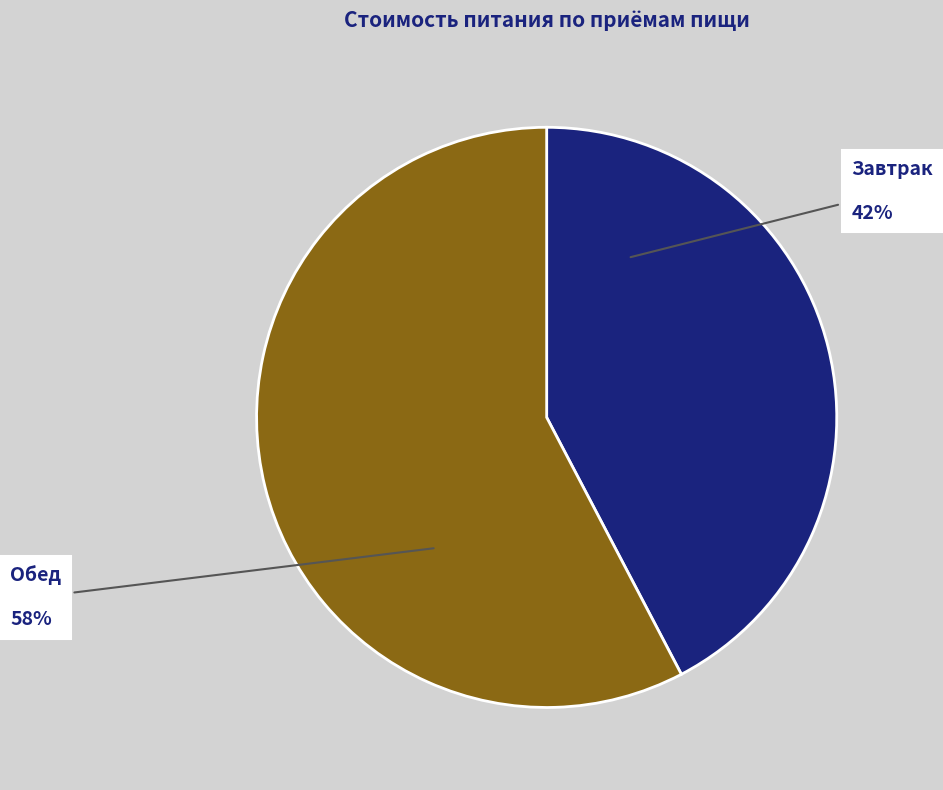

To the nearest percent, what is the average slice percentage?

50%